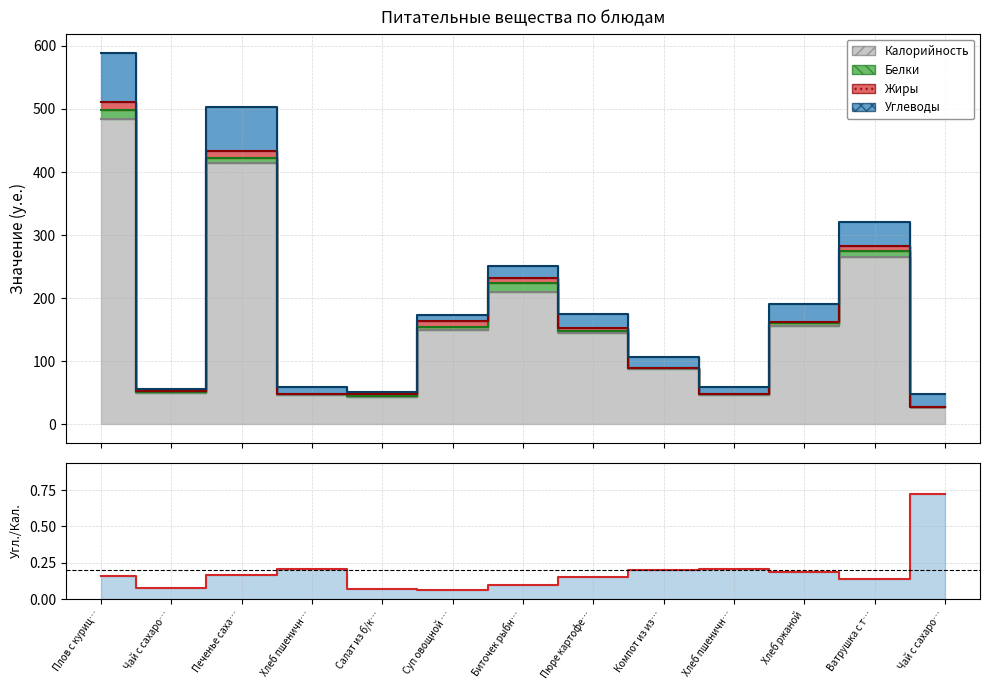

Is it true that the value at Чай с сахаро… is 0.0?

False